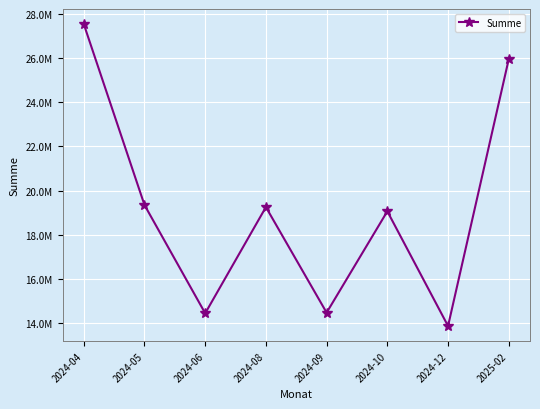

Does the chart display data point markers on the line(s)?

Yes